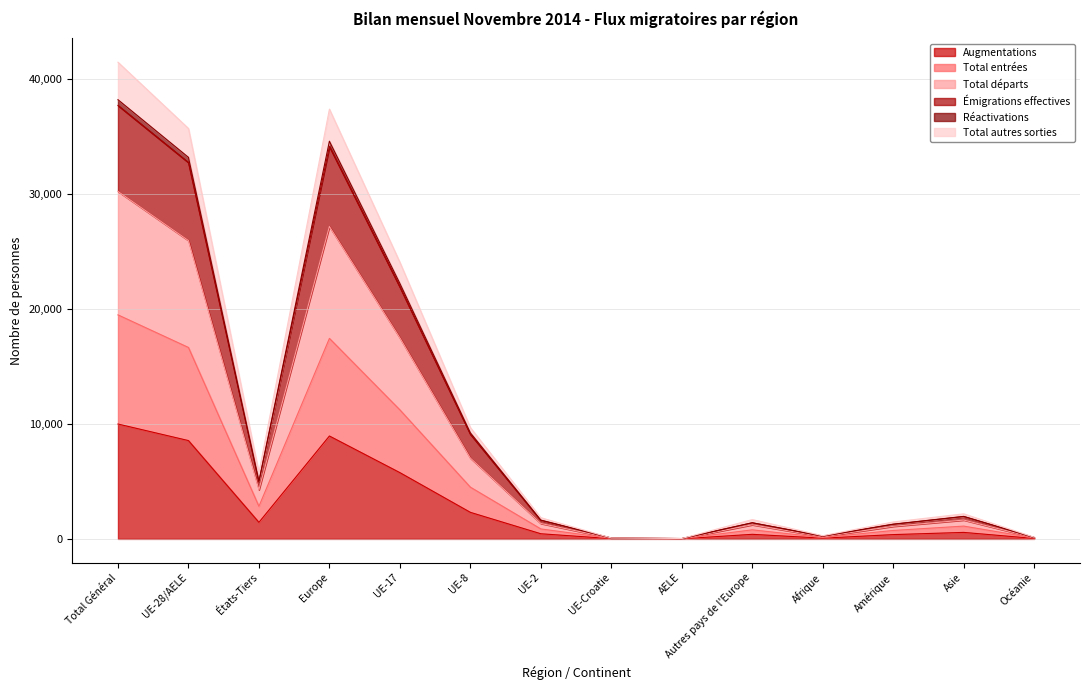

True or false: Total entrées and Réactivations intersect in this chart.

False